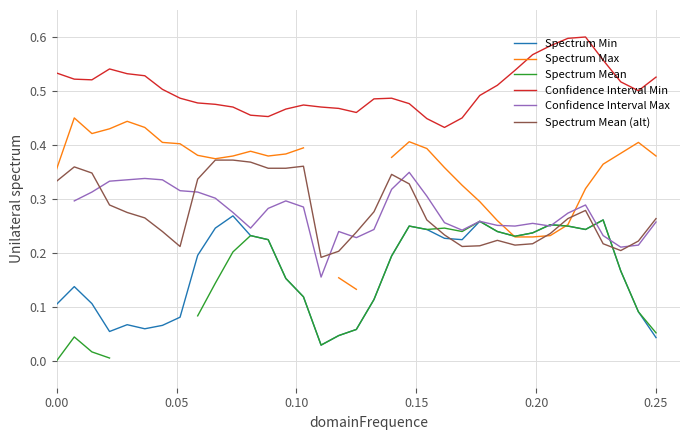

True or false: Confidence Interval Min has a value of 0.1 at 0.25.

False